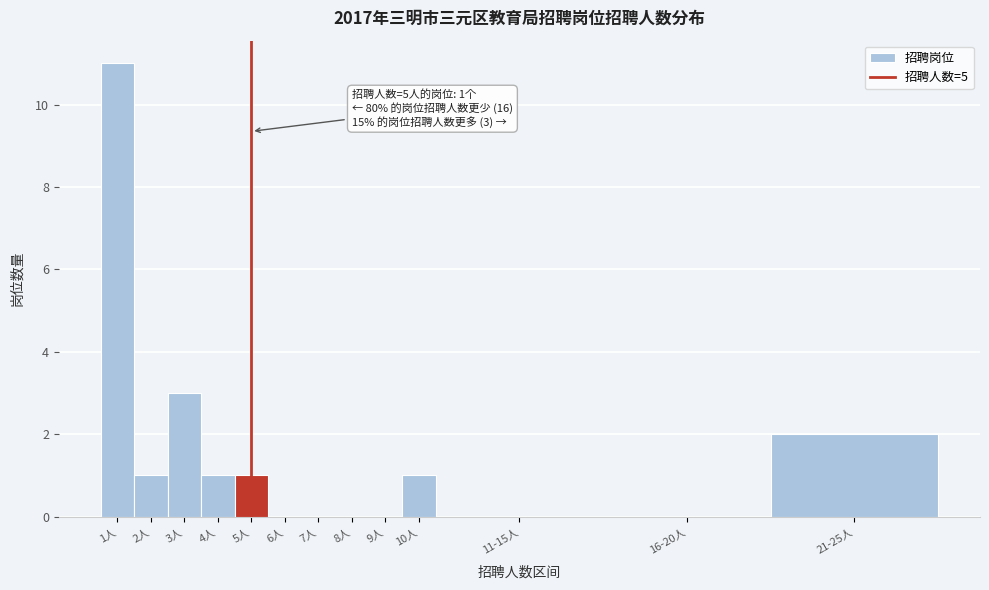

Reading left to right, what are all the values shown in this chart?

1人=11	2人=1	3人=3	4人=1	5人=1	6人=0	7人=0	8人=0	9人=0	10人=1	11-15人=0	16-20人=0	21-25人=2